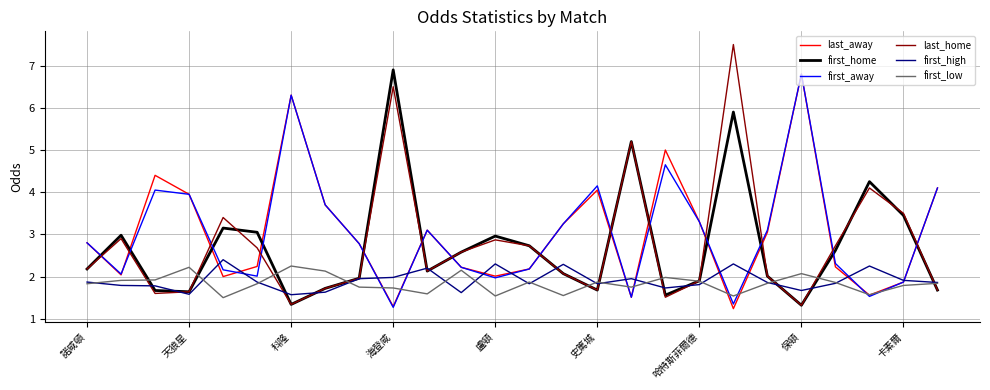

Which series has the widest spread of values?

last_home